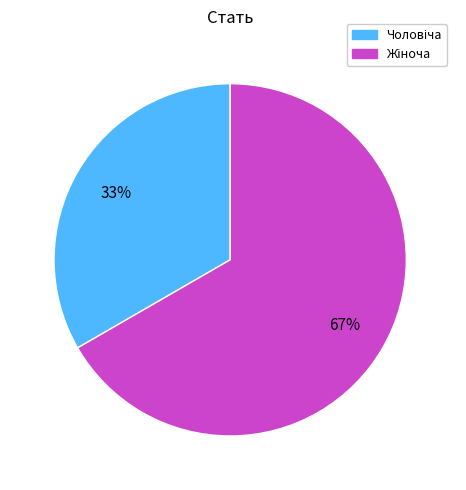

To the nearest percent, what is the average slice percentage?

50%